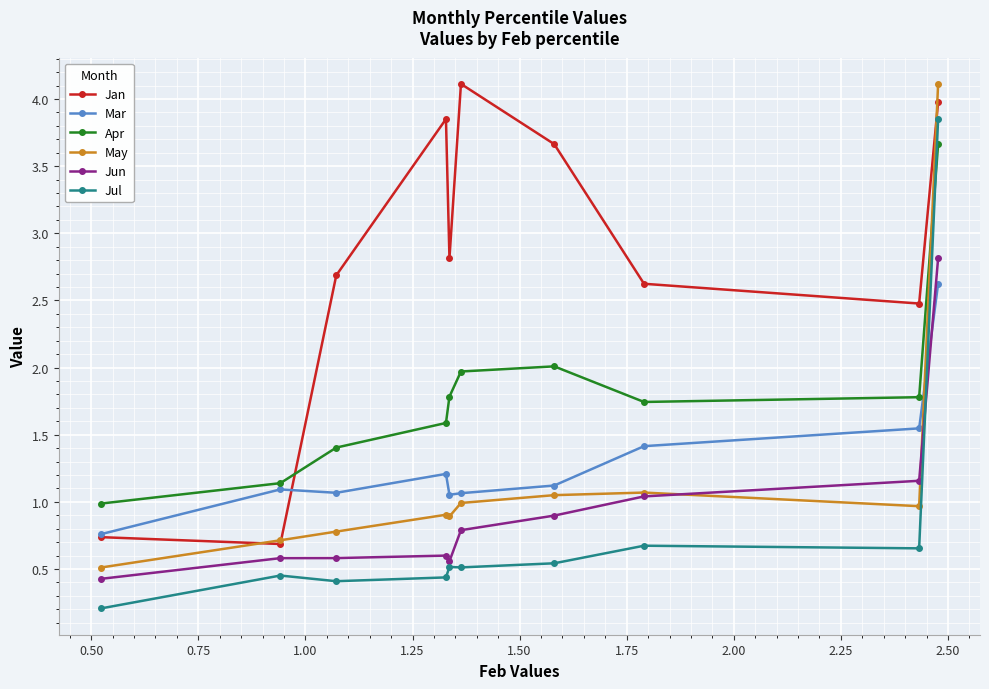

Which series has the largest total across all categories?

Jan